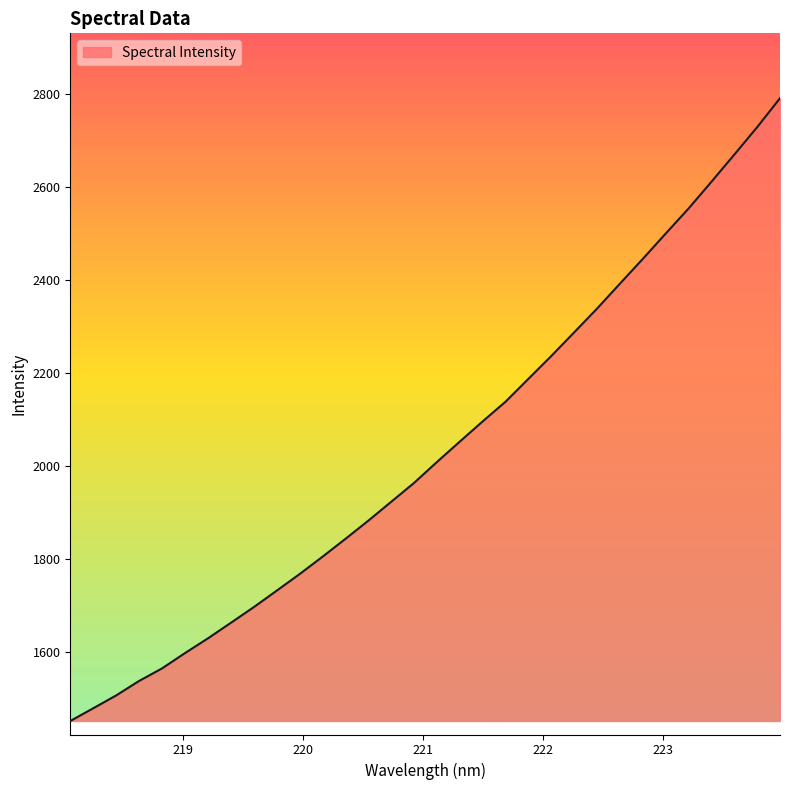

What is the smallest value displayed?

1451.2